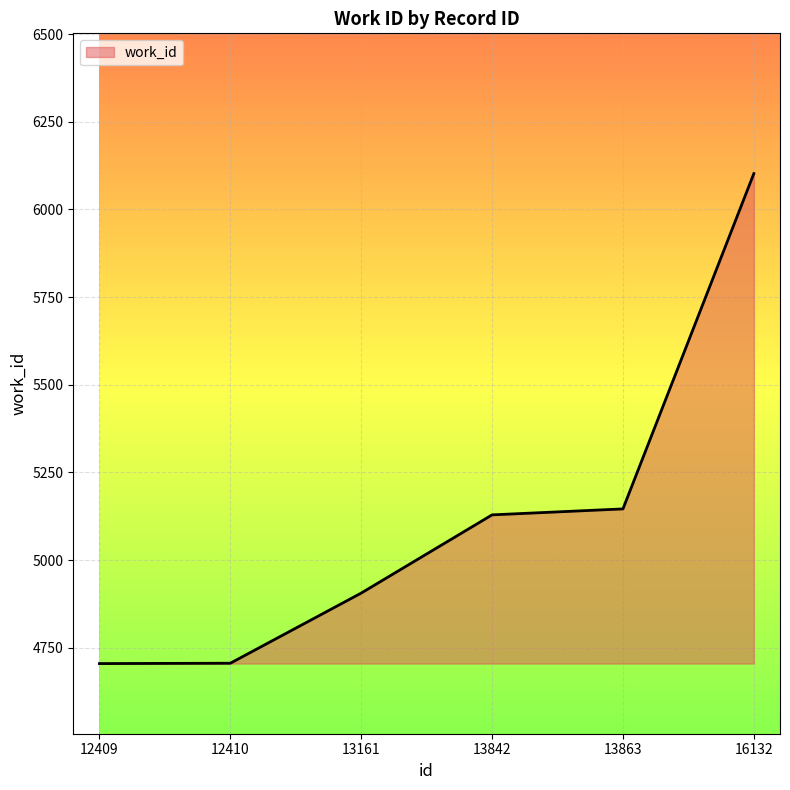

The value at 13863 is 5146. True or false?

True